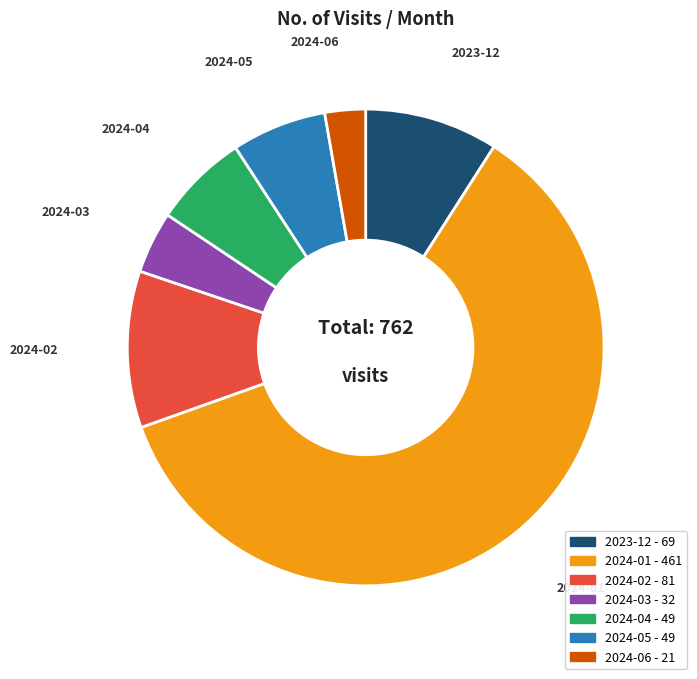

Do 2024-01 and 2024-05 together represent more than half of the pie?

Yes